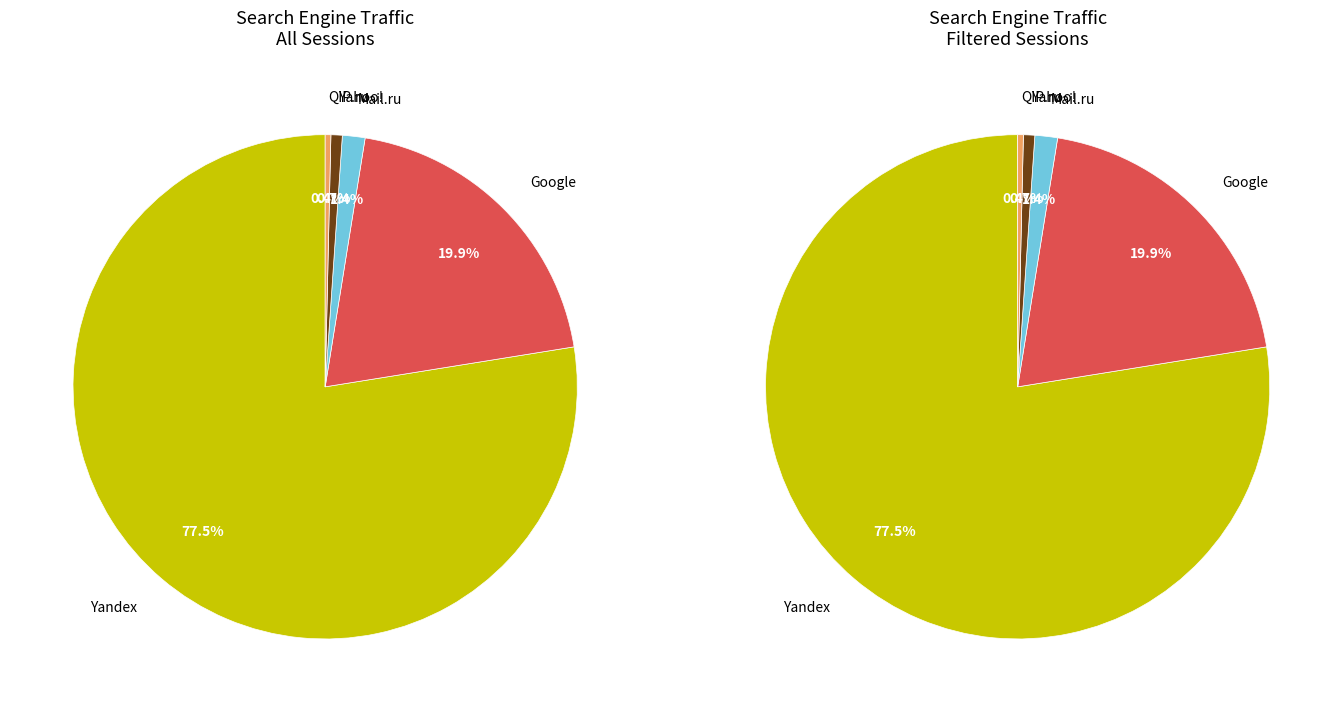

How many segments does this pie chart have?

5